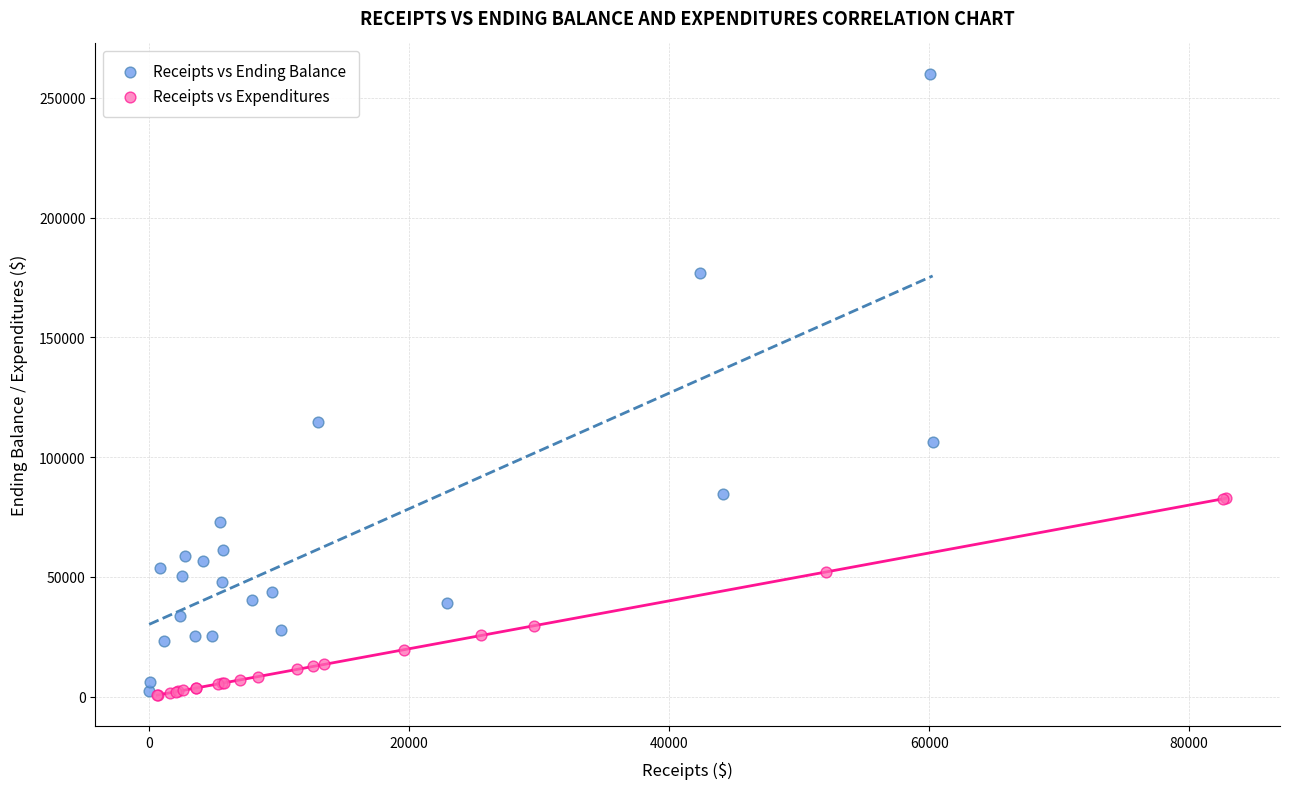

Which series has the largest Y range (max minus min)?

Receipts vs Ending Balance